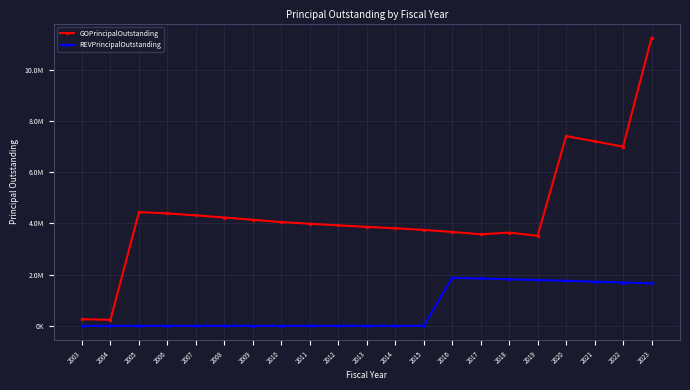

Between 2007 and 2022, which series saw the biggest shift?

GOPrincipalOutstanding